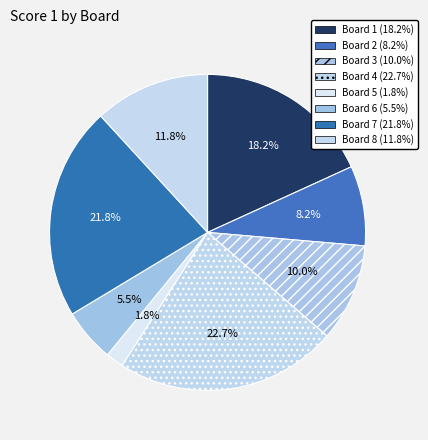

Rank the categories by value from highest to lowest.

4, 7, 1, 8, 3, 2, 6, 5